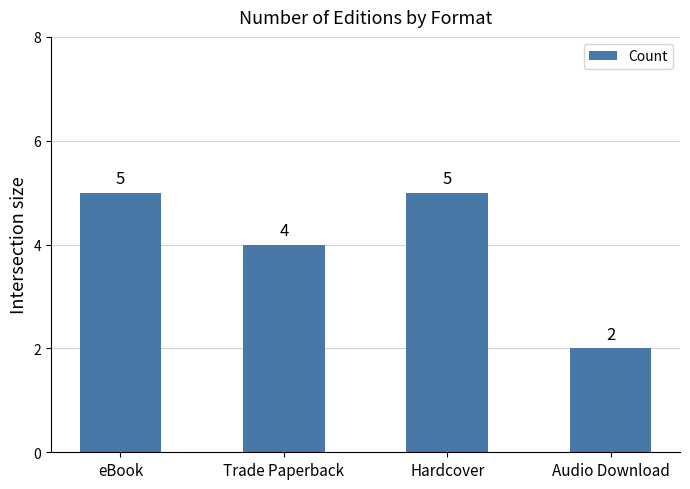

Reading right to left, list all the values displayed in this chart.

2	5	4	5